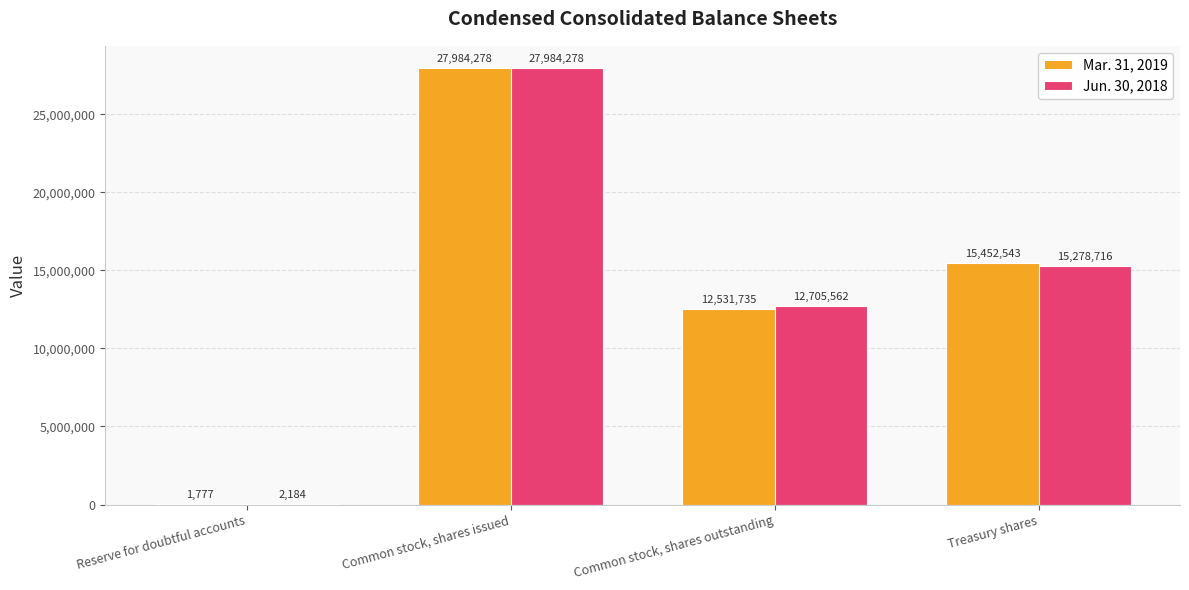

Does the chart contain stacked bars?

No